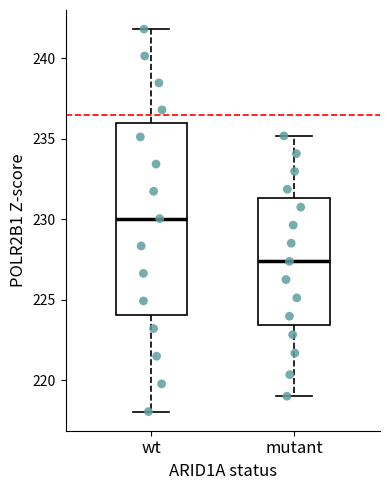

Reading left to right, transcribe this box plot: for each box, give where its median line is, the range the box spans, and where its two whiskers end, as read against the y-axis. The values are not printed on the chart, so give them approximately, as read against the axis.

wt: median 230.0, box 224.0 to 236.0, whiskers 218.0 to 242.0
mutant: median 227.5, box 223.5 to 231.5, whiskers 219.0 to 235.0